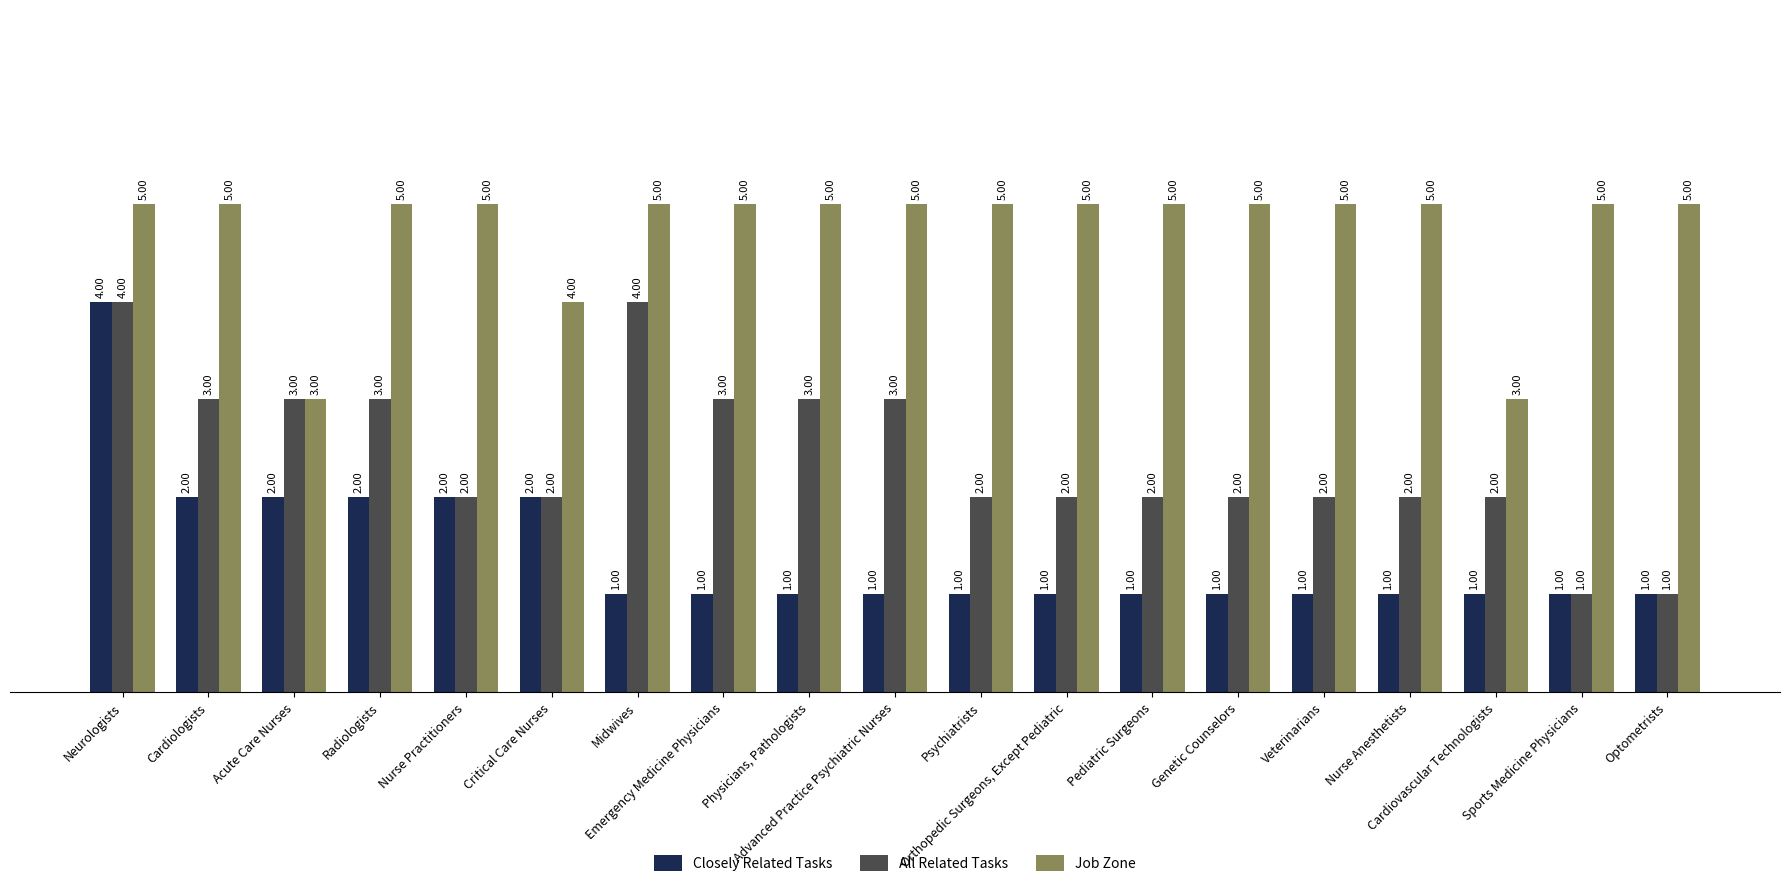

What are all the series names shown in the legend?

Closely Related Tasks, All Related Tasks, Job Zone